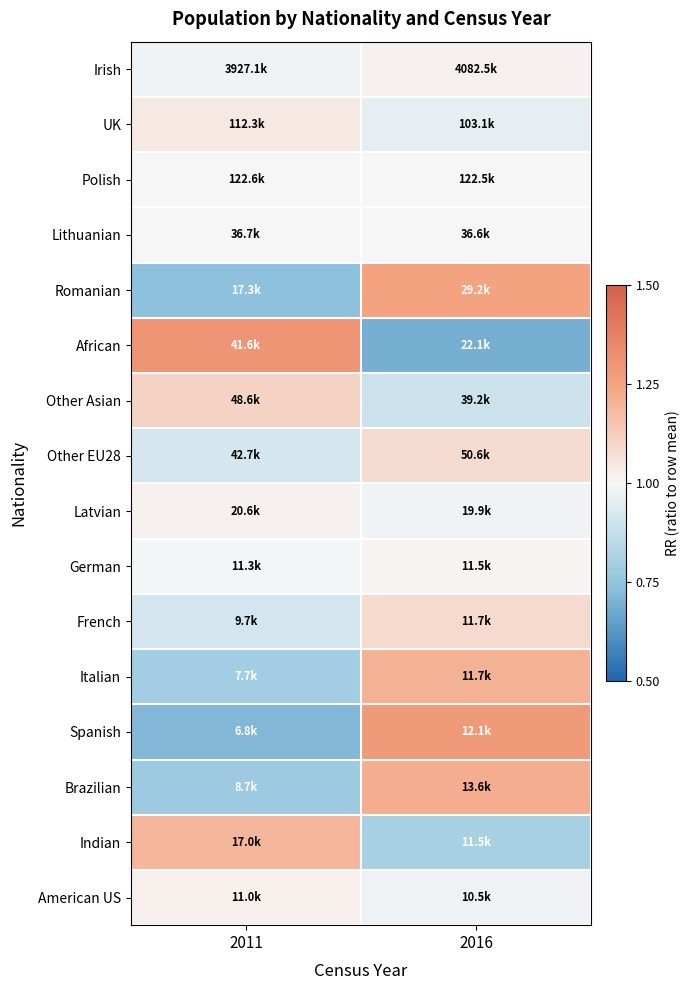

Reading left to right, list all the values displayed in this chart.

Irish: 2011=1.0	2016=1.0
UK: 2011=1.0	2016=1.0
Polish: 2011=1.0	2016=1.0
Lithuanian: 2011=1.0	2016=1.0
Romanian: 2011=0.7	2016=1.3
African: 2011=1.3	2016=0.7
Other Asian: 2011=1.1	2016=0.9
Other EU28: 2011=0.9	2016=1.1
Latvian: 2011=1.0	2016=1.0
German: 2011=1.0	2016=1.0
French: 2011=0.9	2016=1.1
Italian: 2011=0.8	2016=1.2
Spanish: 2011=0.7	2016=1.3
Brazilian: 2011=0.8	2016=1.2
Indian: 2011=1.2	2016=0.8
American US: 2011=1.0	2016=1.0